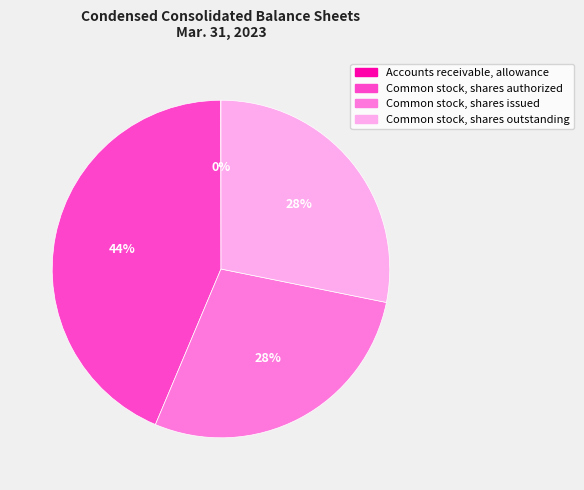

To the nearest percent, what percentage of the pie is Common stock, shares issued?

28%